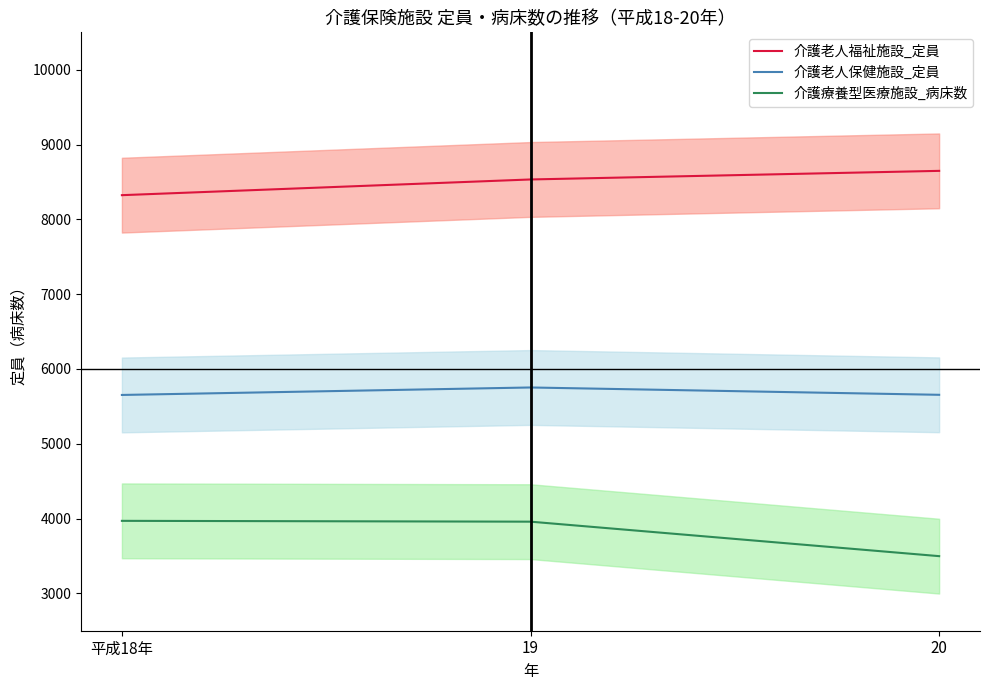

Does the chart have visible grid lines?

No